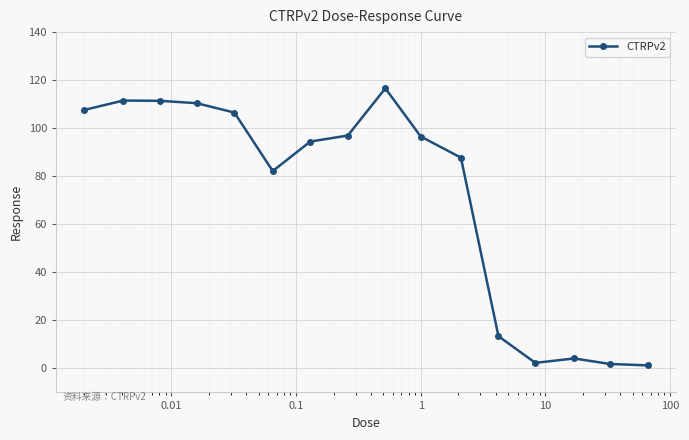

What is the difference between the second highest and minimum values?

110.2